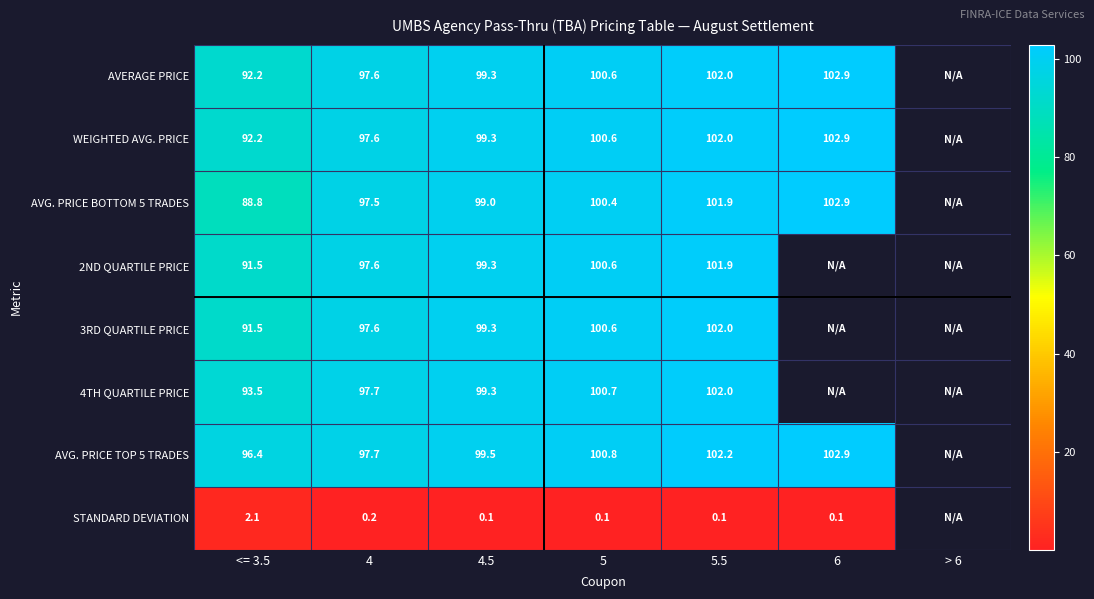

Which series changed the most between <= 3.5 and 5?

AVG. PRICE BOTTOM 5 TRADES